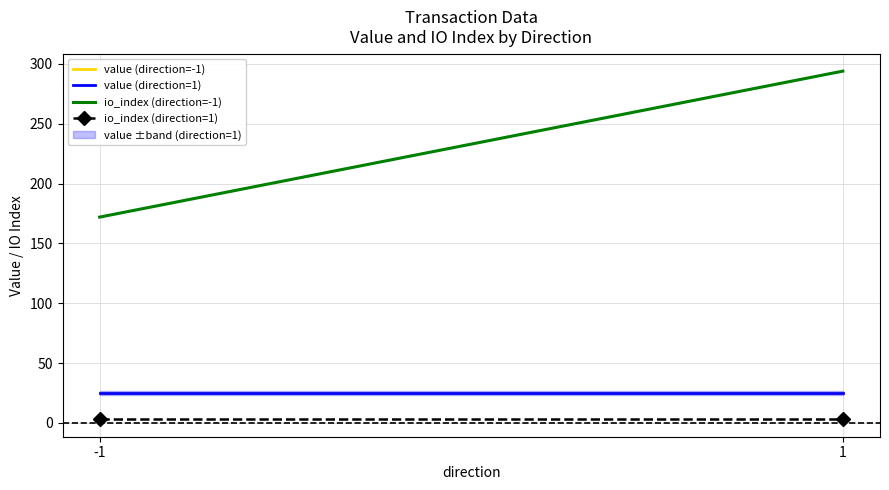

True or false: io_index (direction=-1) has a value of 242.6 at -1.

False